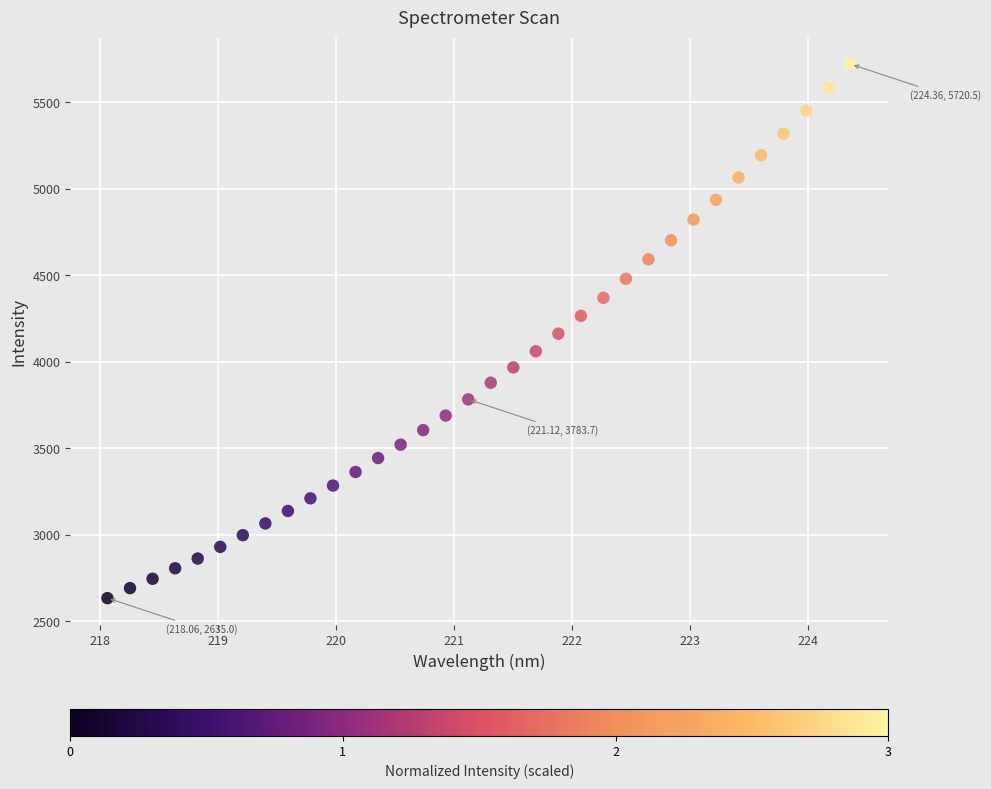

What is the range of X values (max minus min)?

6.3